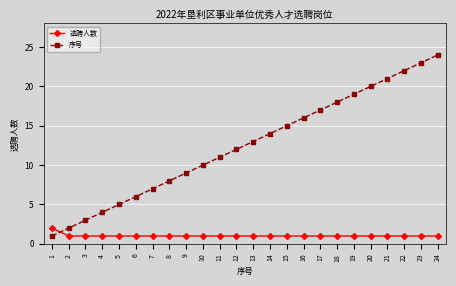

What is the difference between the maximum and second lowest values in the 序号 series?

22